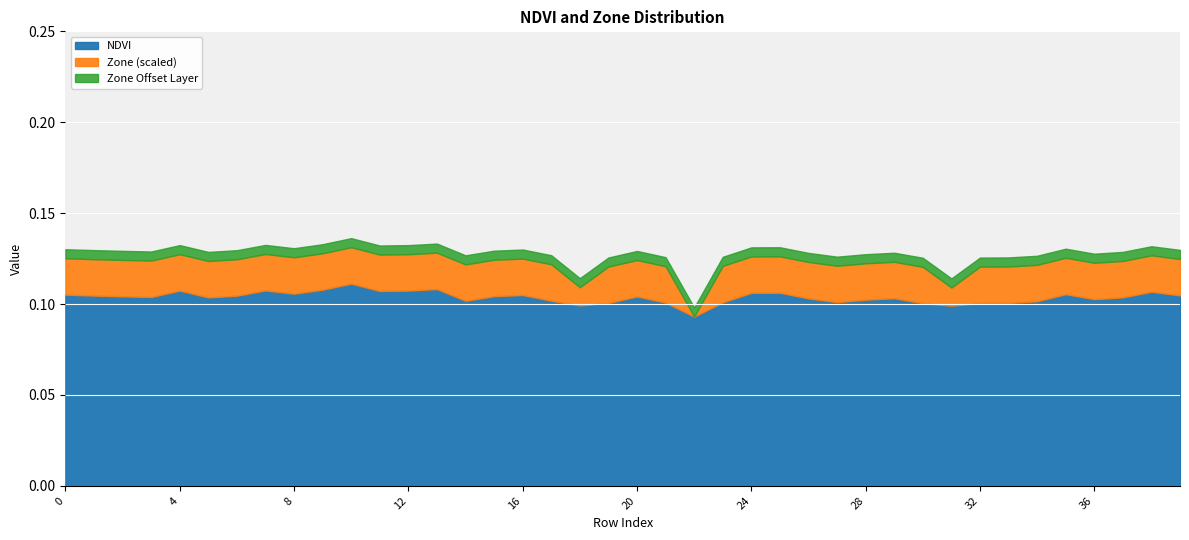

Rank the categories by Zone_scaled value from lowest to highest.

22, 18, 31, 0, 1, 2, 3, 4, 5, 6, 7, 8, 9, 10, 11, 12, 13, 14, 15, 16, 17, 19, 20, 21, 23, 24, 25, 26, 27, 28, 29, 30, 32, 33, 34, 35, 36, 37, 38, 39